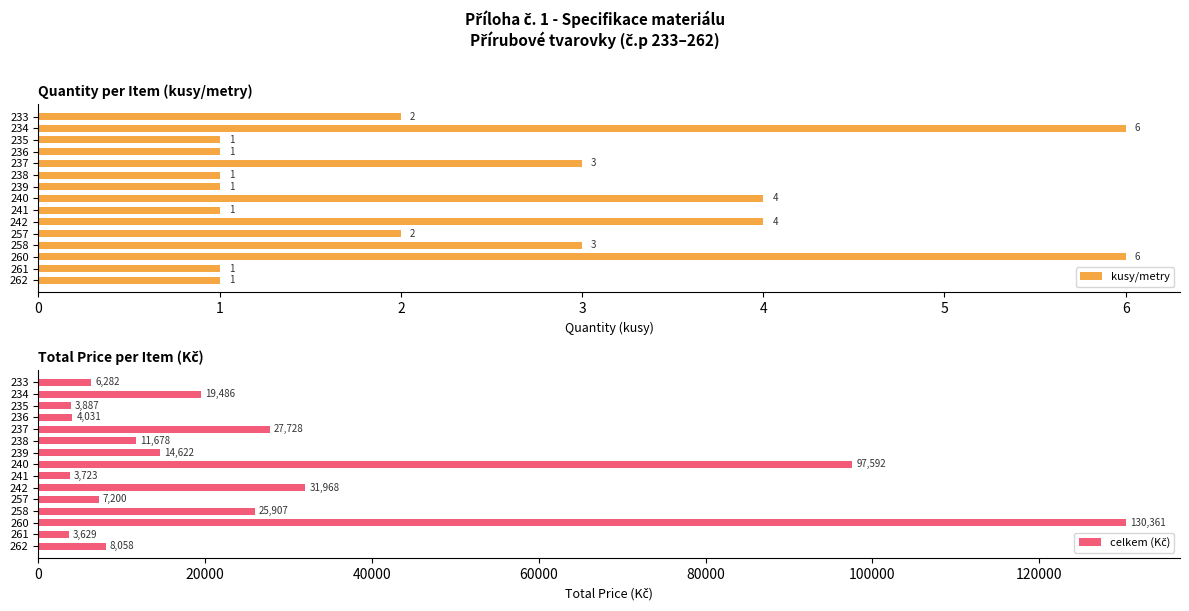

What is the difference between the maximum and minimum values in the kusy/metry series?

5